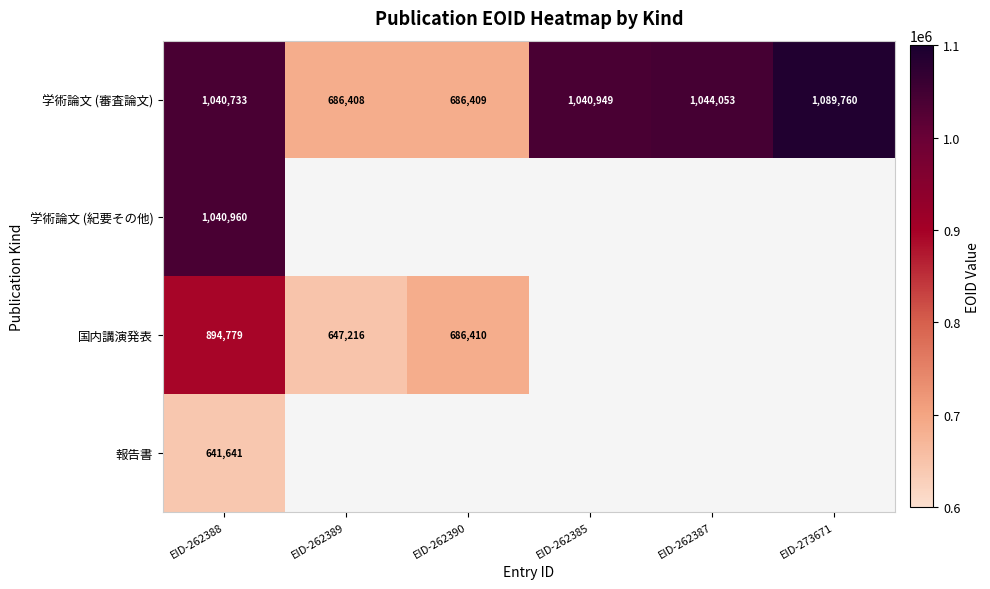

Which series has the widest spread of values?

学術論文 (審査論文)